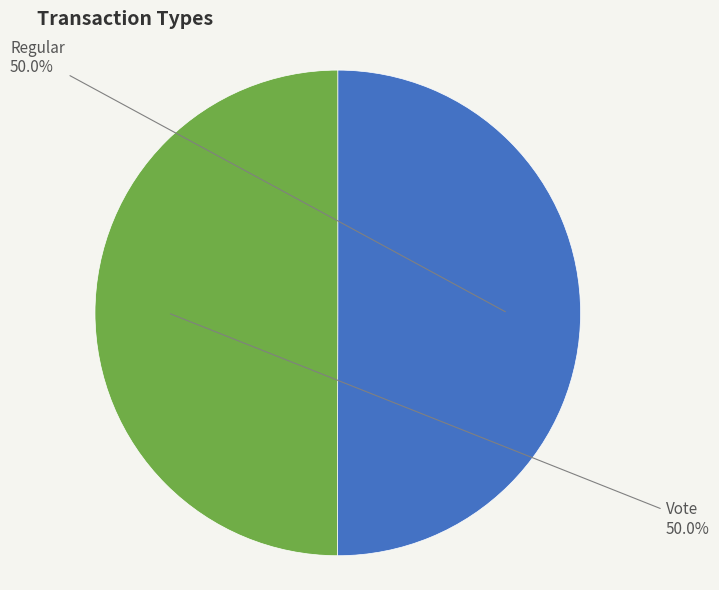

To the nearest percent, what portion does Regular represent?

50%